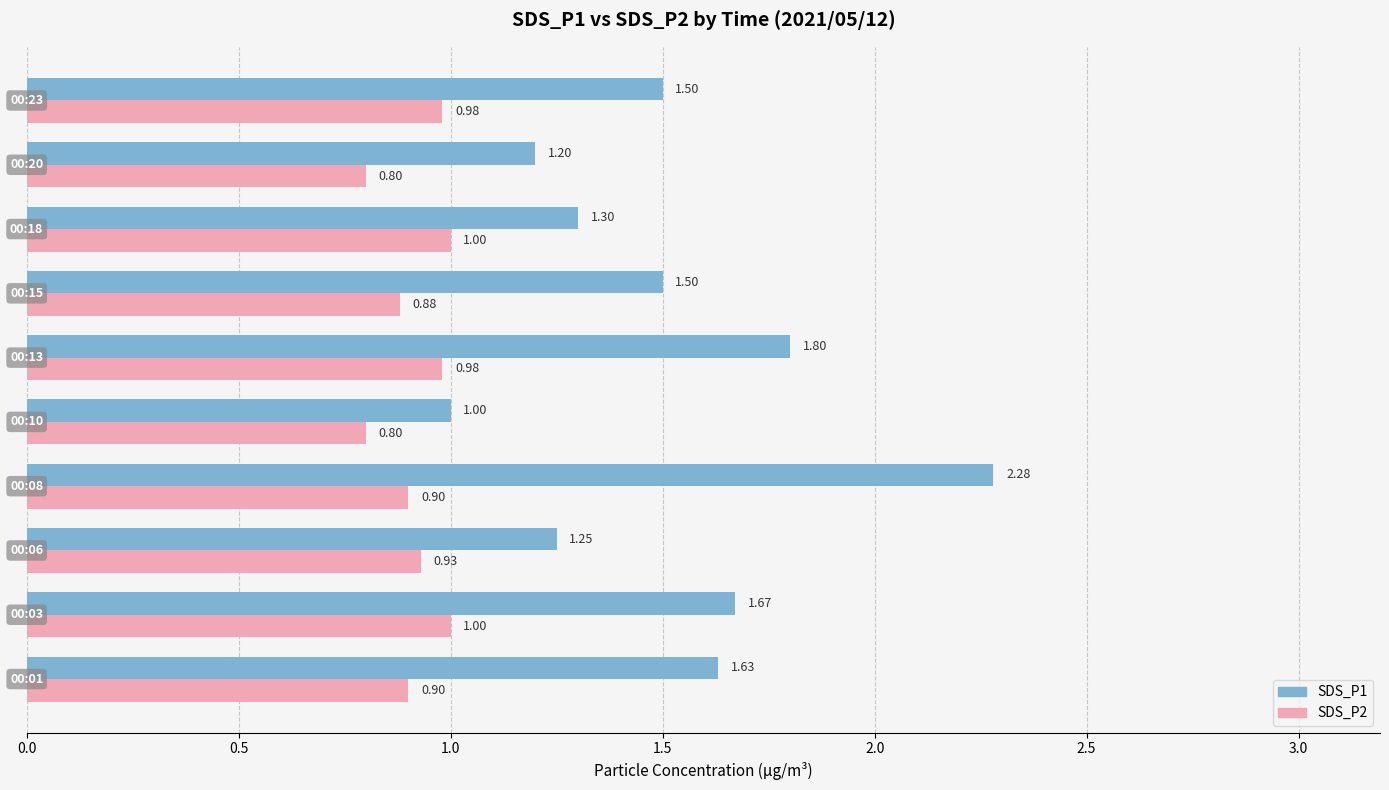

What is the difference between the second highest and minimum values in the SDS_P2 series?

0.2